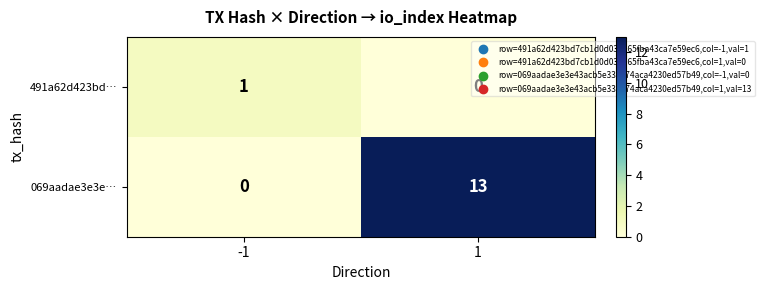

What is the highest value of the 069aadae3e3e… series?

13